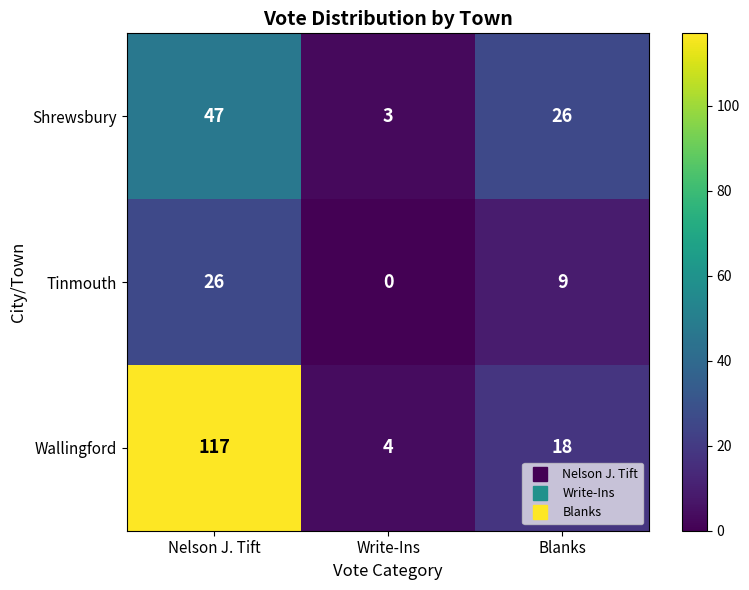

At how many categories does at least one series exceed 76?

1